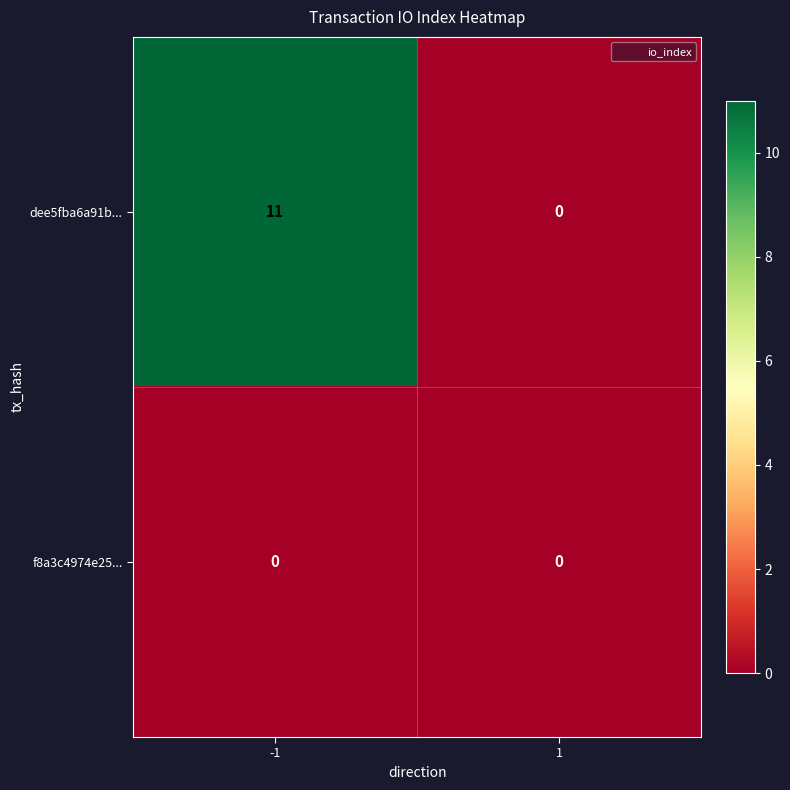

Which series has the widest spread of values?

dee5fba6a91b...